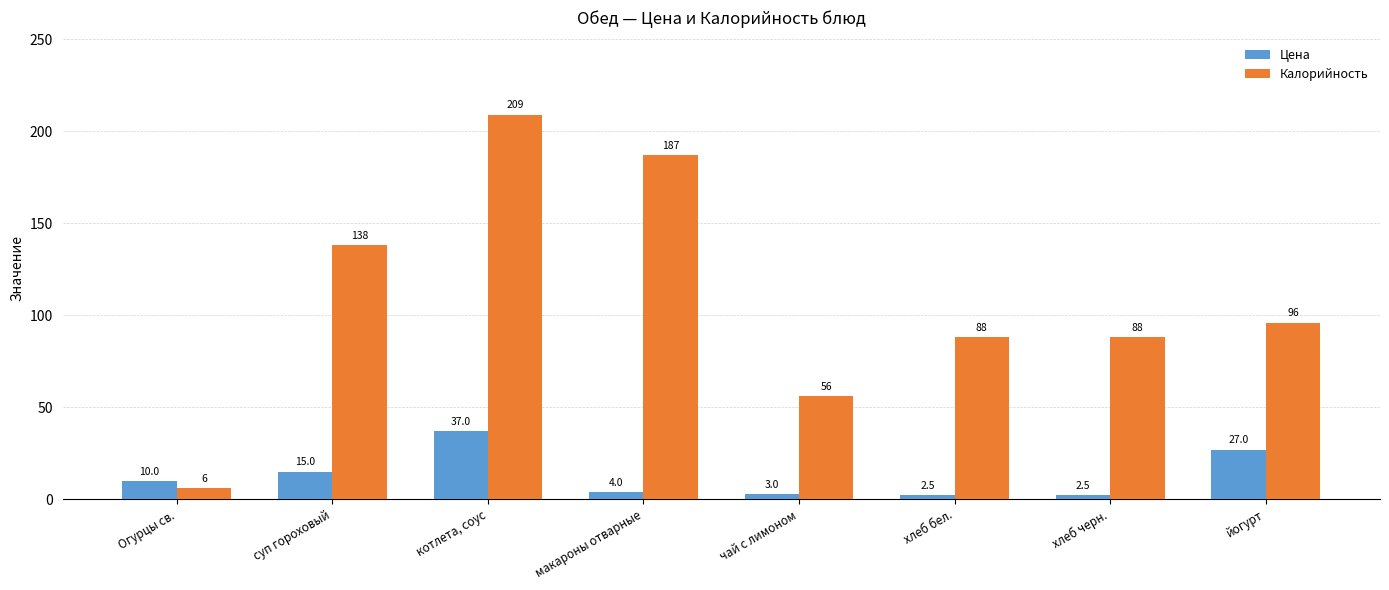

What is the difference between the highest and lowest values at хлеб черн.?

85.5